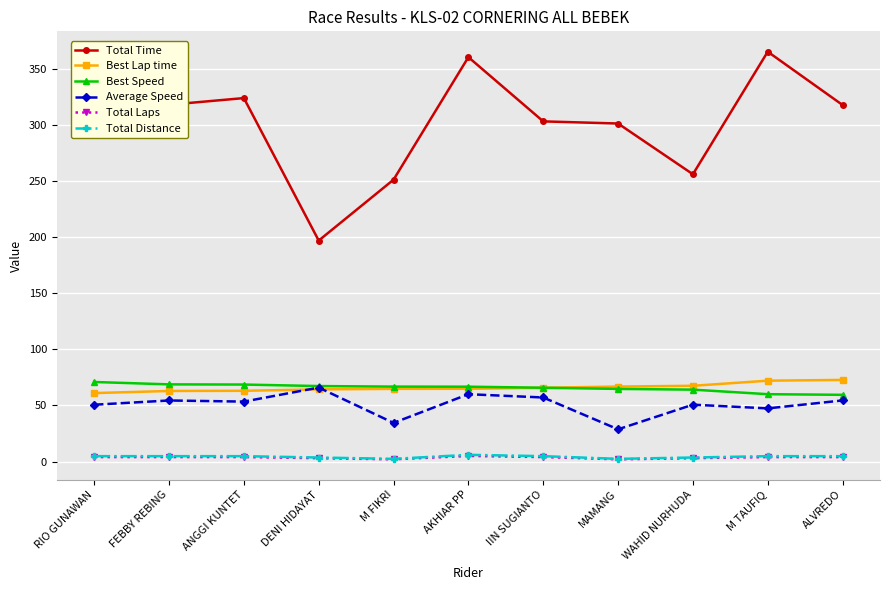

What is the lowest value of the Best Lap time series?

61.0